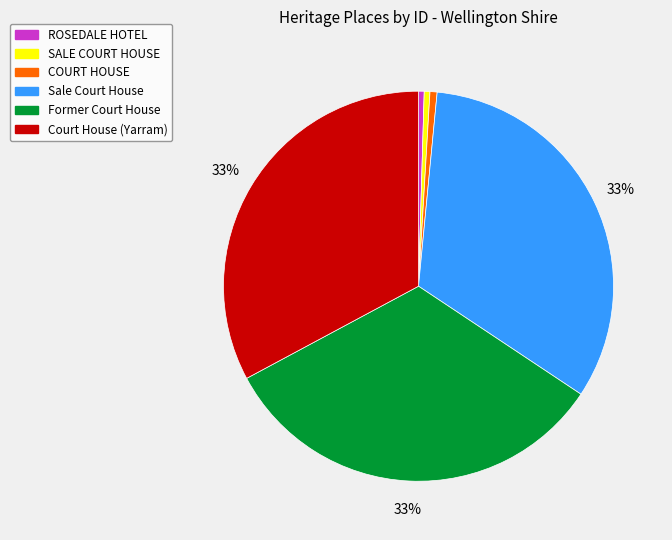

To the nearest percent, what is the average slice percentage?

17%